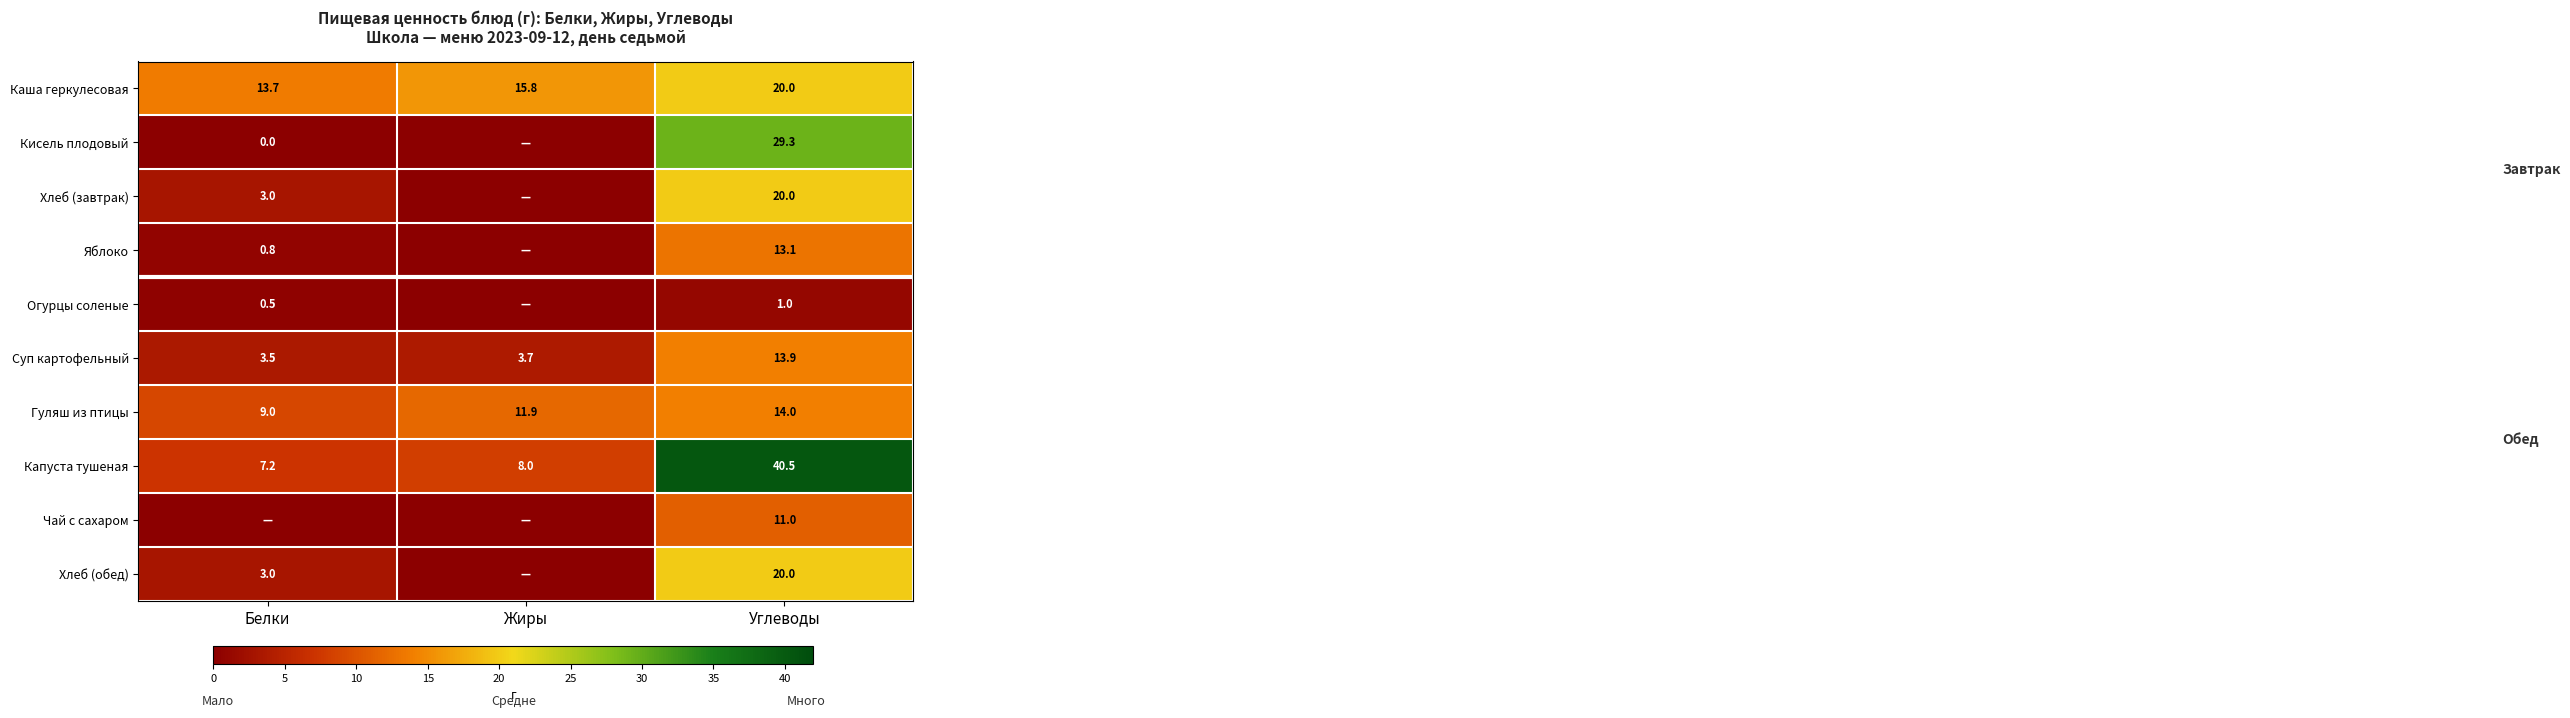

The value of Чай с сахаром at Углеводы is 11.0. True or false?

True